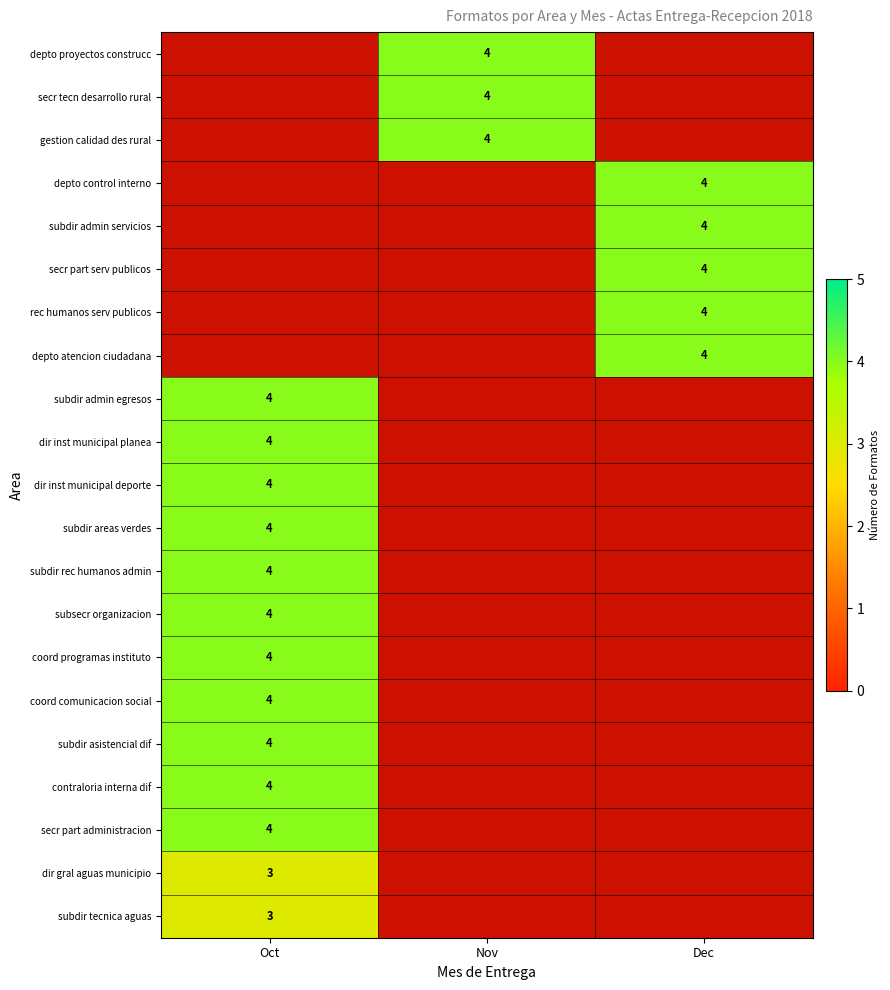

Is it true that subdir admin egresos equals 7 at Oct?

False